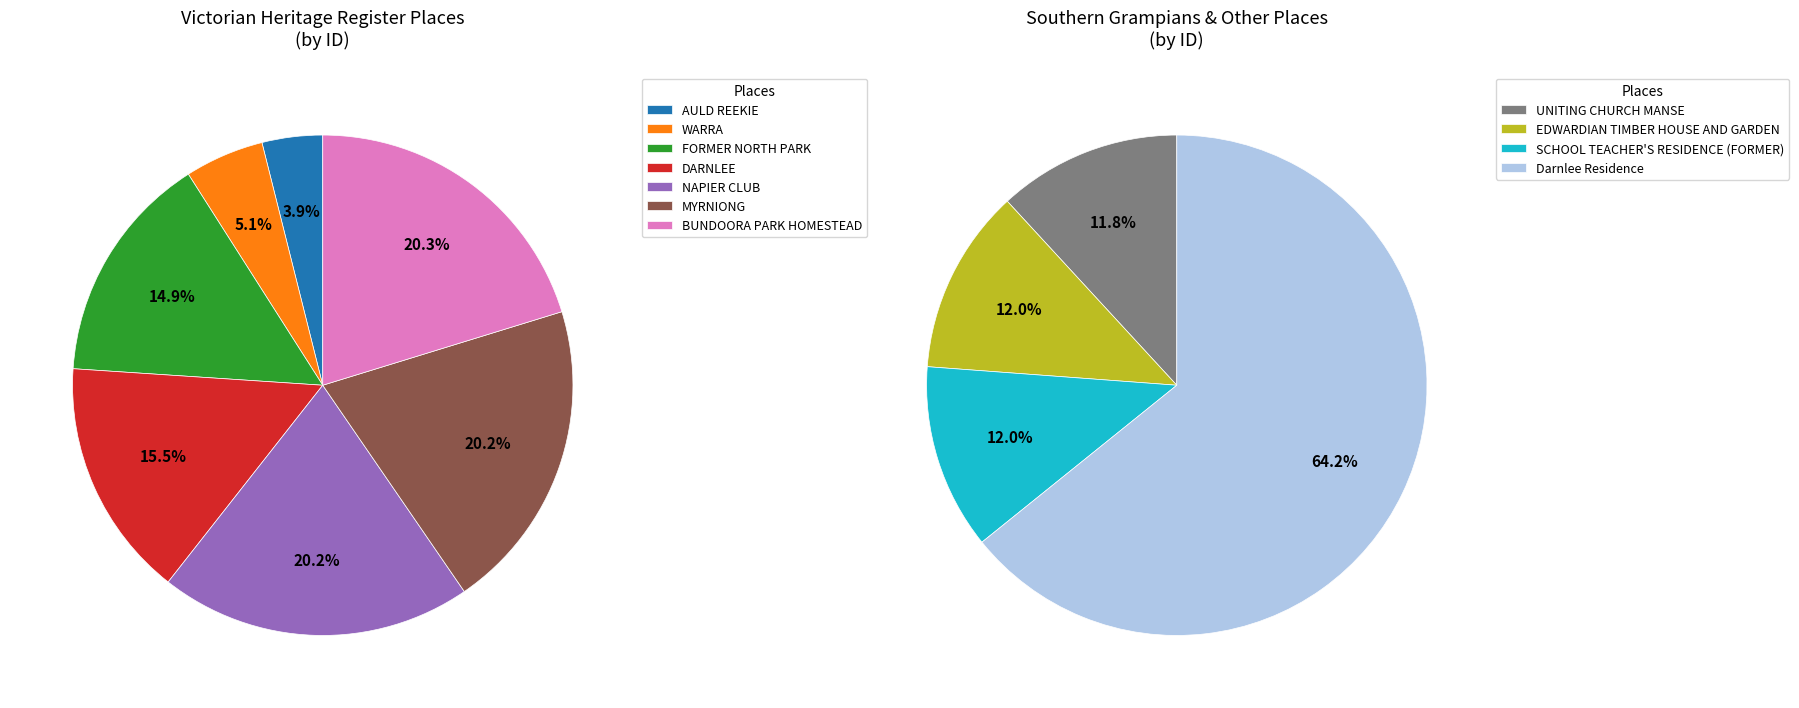

The AULD REEKIE slice represents 6% of the pie. True or false?

False